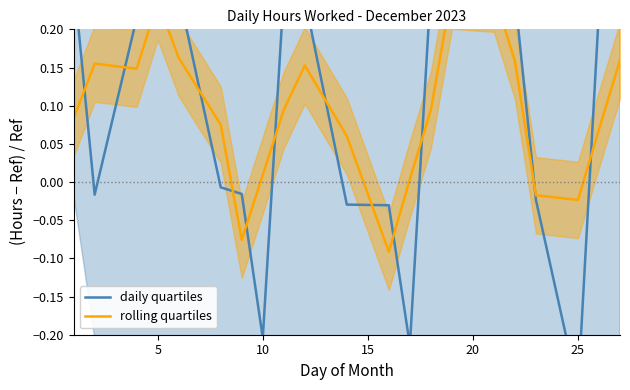

How many values in the daily quartiles series are below 0?

9